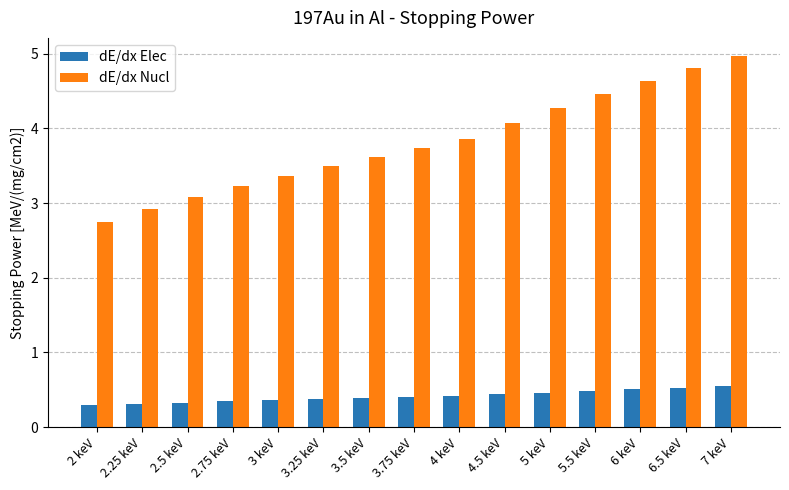

How many data points in dE/dx Nucl are less than 3?

2